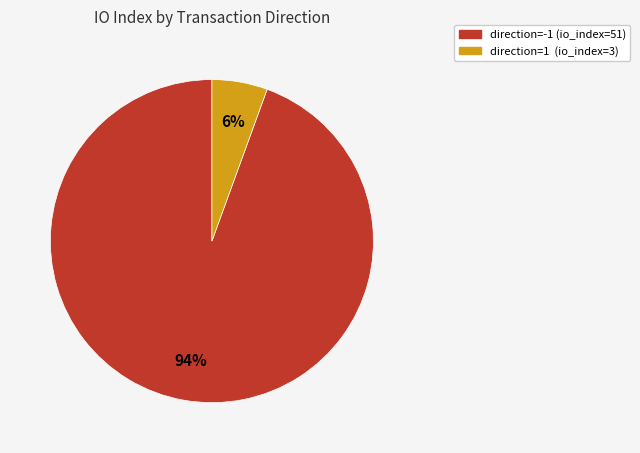

How many slices are in this pie chart?

2